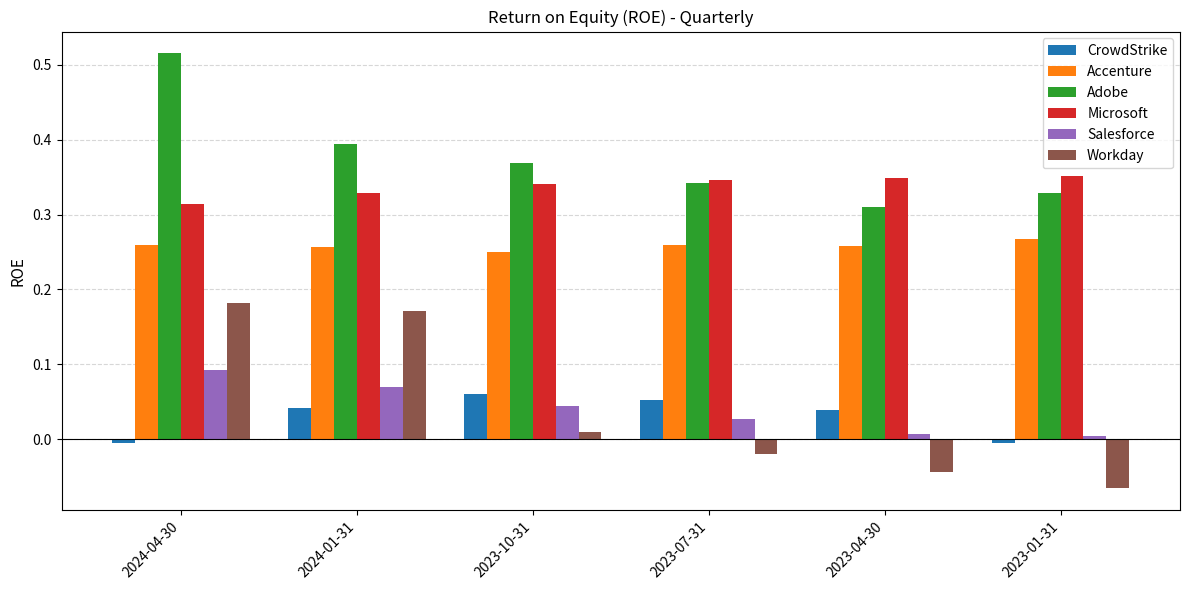

How many Microsoft values are between 0 and 1?

6